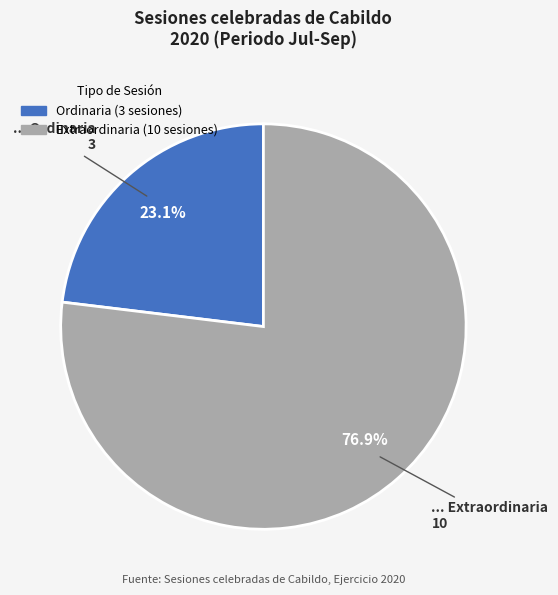

Count the number of slices in the pie.

2